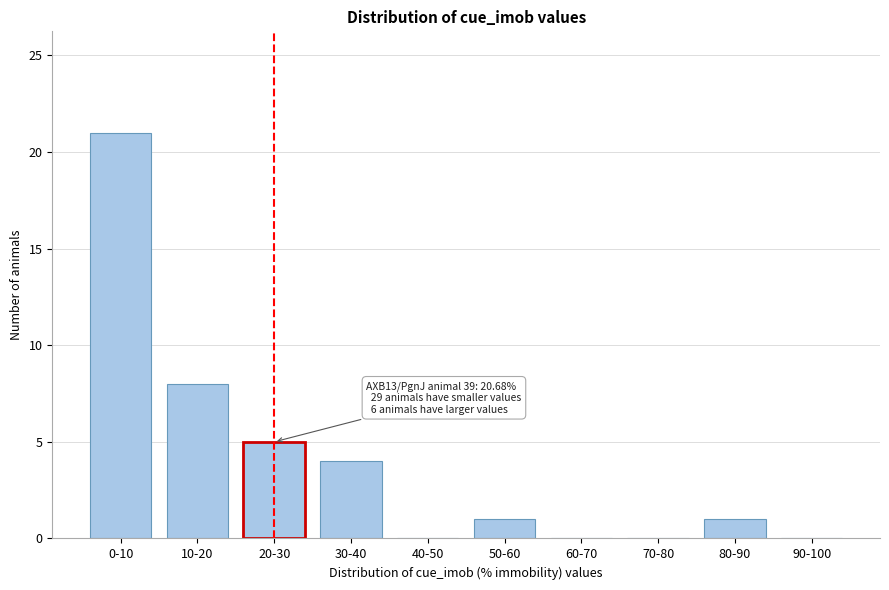

Reading left to right, what are all the values shown in this chart?

0-10=21	10-20=8	20-30=5	30-40=4	40-50=0	50-60=1	60-70=0	70-80=0	80-90=1	90-100=0